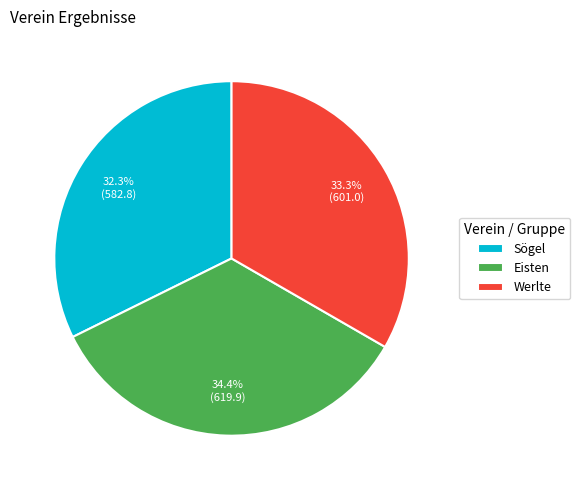

True or false: Eisten accounts for 34% of the total.

True